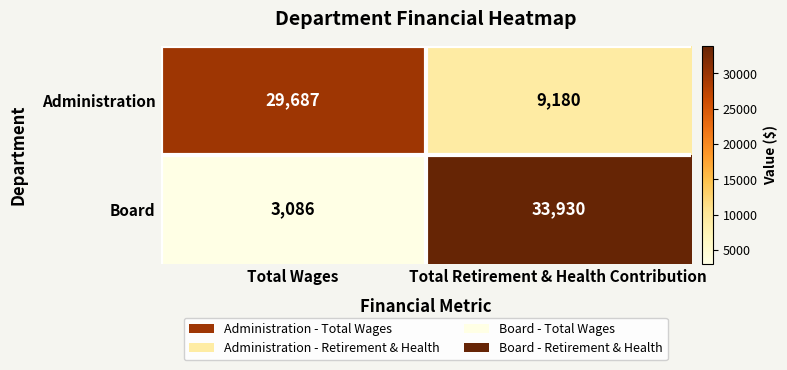

Which series has the largest range (max minus min)?

Board